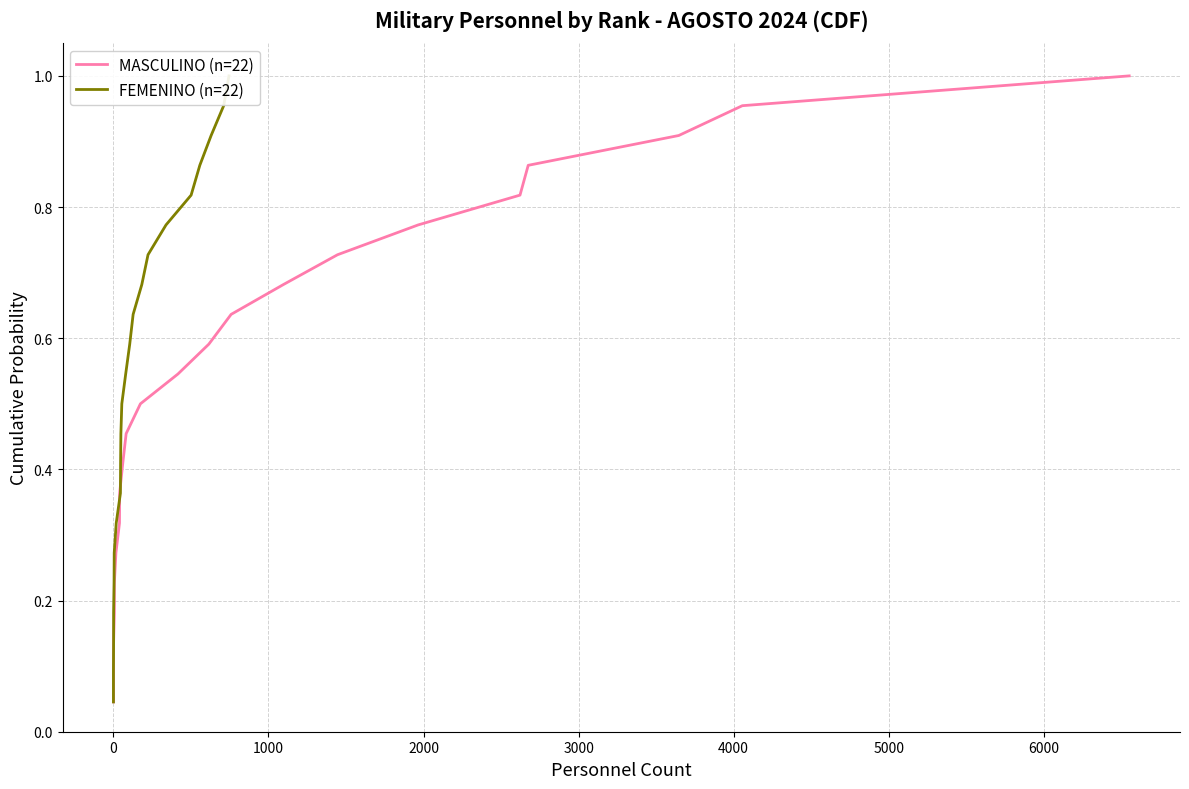

True or false: MASCULINO (n=22) and FEMENINO (n=22) intersect in this chart.

False